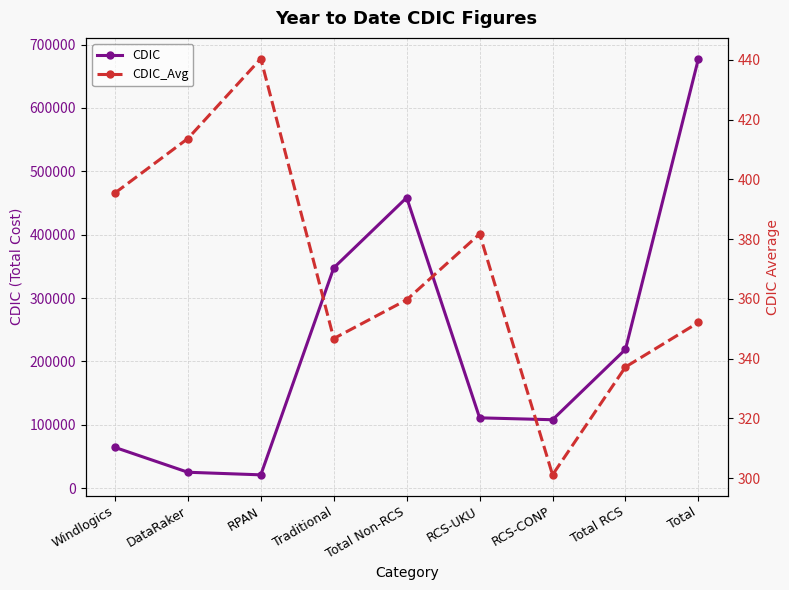

Reading right to left, transcribe all the data shown in this chart.

CDIC: Total=677764.3	Total RCS=219179.5	RCS-CONP=108098.3	RCS-UKU=111081.2	Total Non-RCS=458584.8	Traditional=347764.7	RPAN=21136.9	DataRaker=25232.0	Windlogics=64451.2
CDIC_Avg: Total=352.1	Total RCS=337.2	RCS-CONP=301.1	RCS-UKU=381.7	Total Non-RCS=359.7	Traditional=346.7	RPAN=440.4	DataRaker=413.6	Windlogics=395.4